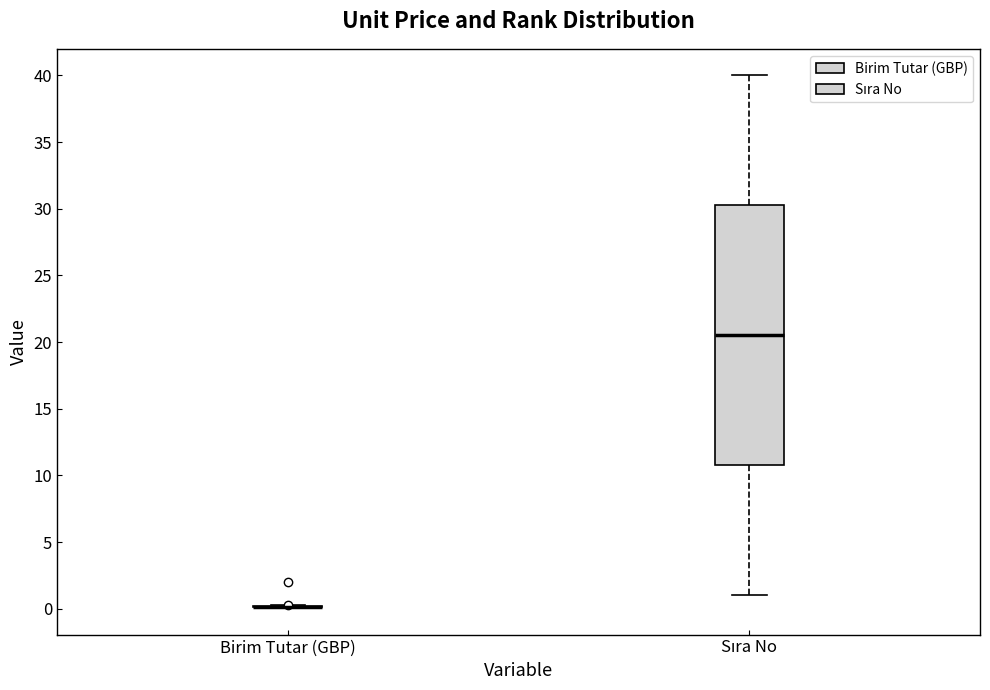

Reading left to right, transcribe this box plot: for each box, give where its median line is, the range the box spans, and where its two whiskers end, as read against the y-axis. The values are not printed on the chart, so give them approximately, as read against the axis.

Birim Tutar (GBP): box collapsed to a line at 0.0, whiskers 0.0 to 0.5
Sıra No: median 20.5, box 11.0 to 30.5, whiskers 1.0 to 40.0